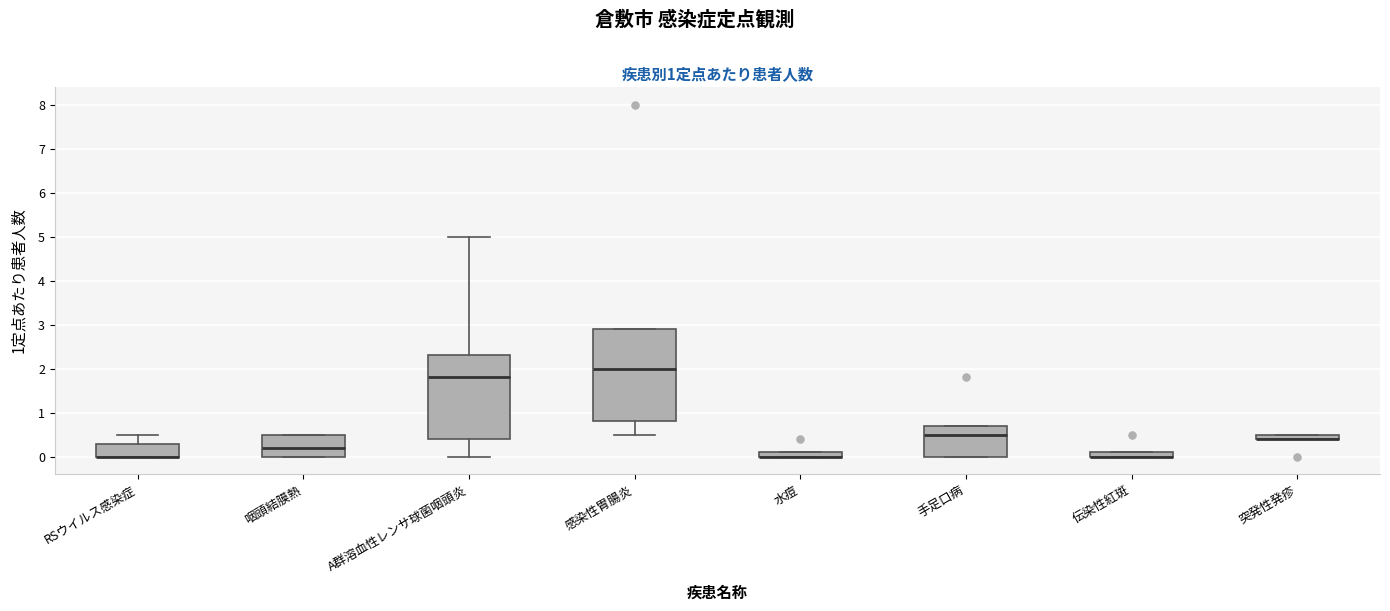

Comparing the boxes themselves (not the whiskers), which one is the tallest?

感染性胃腸炎